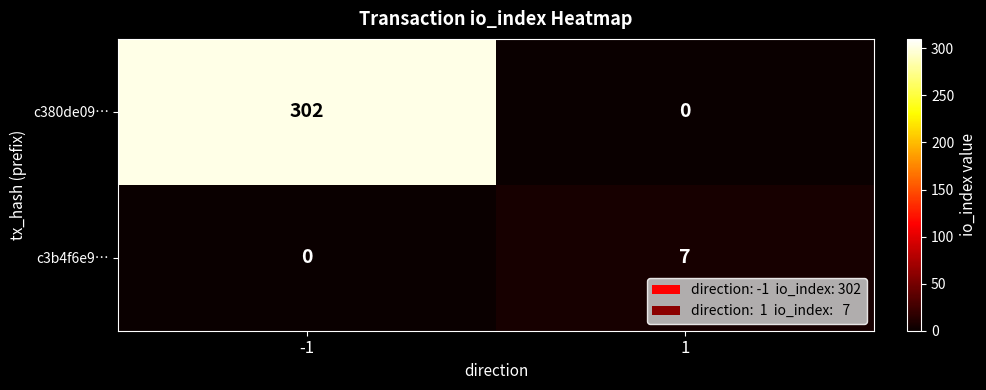

Is it true that c380de09… equals 0 at 1?

True